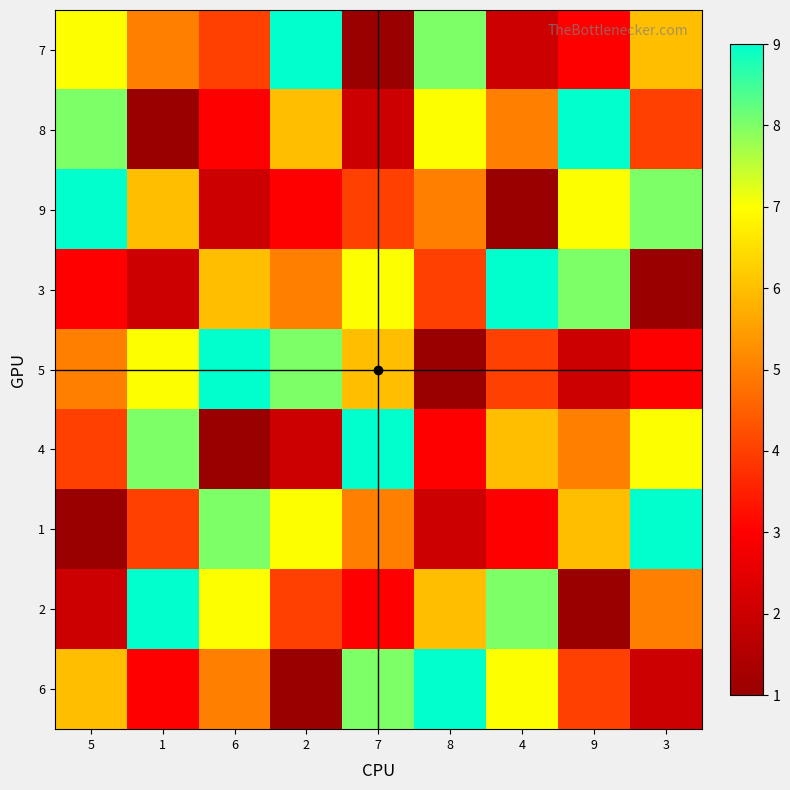

What is the greatest value displayed?

9